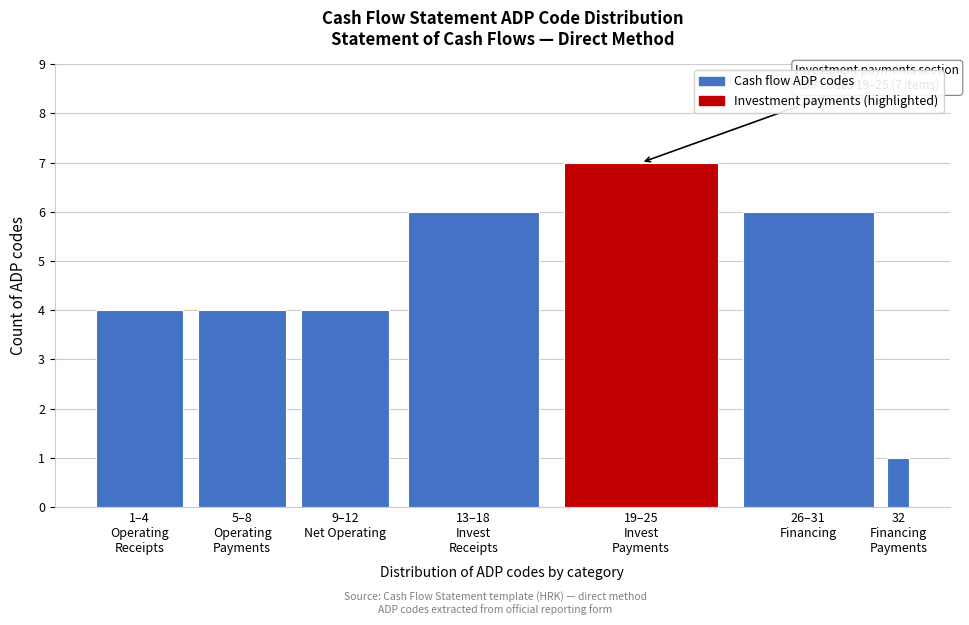

Reading left to right, what are all the values shown in this chart?

4	4	4	6	7	6	1